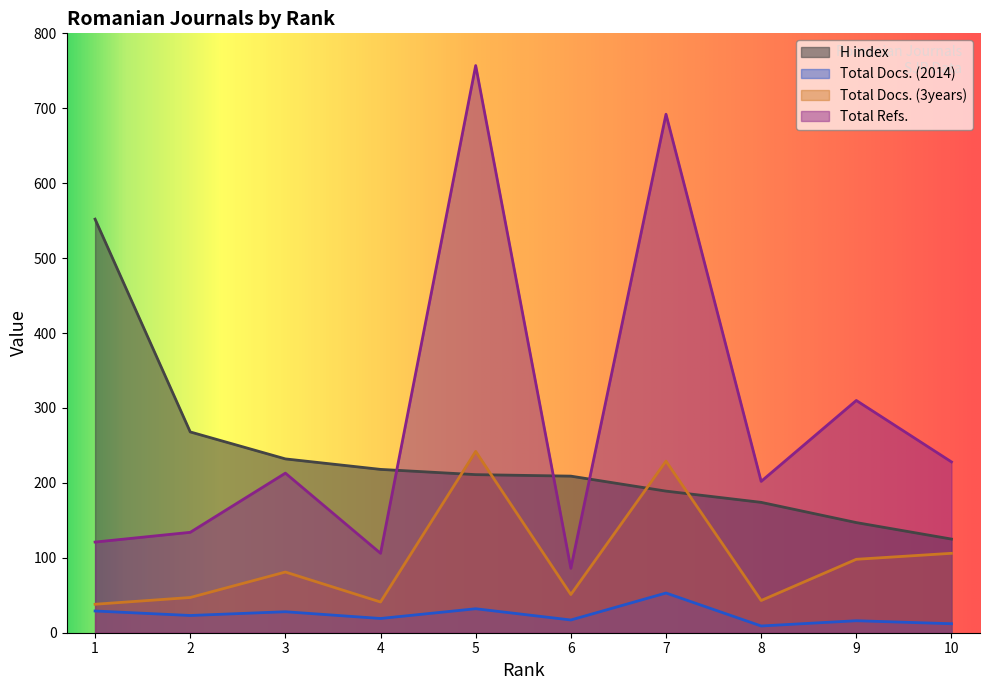

The H index series shows 189 at 7. True or false?

True